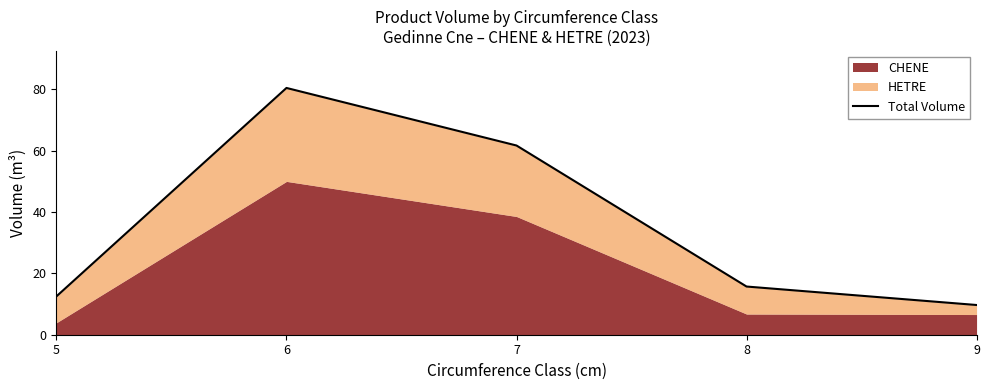

What is the change in value from 5 to 7?

+49.2